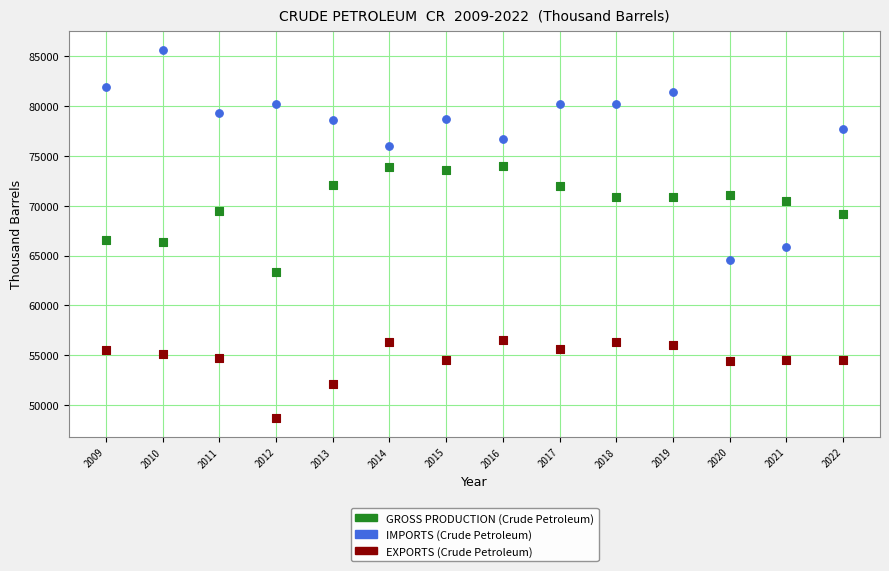

Across all data points, what is the range of X values (max minus min)?

13